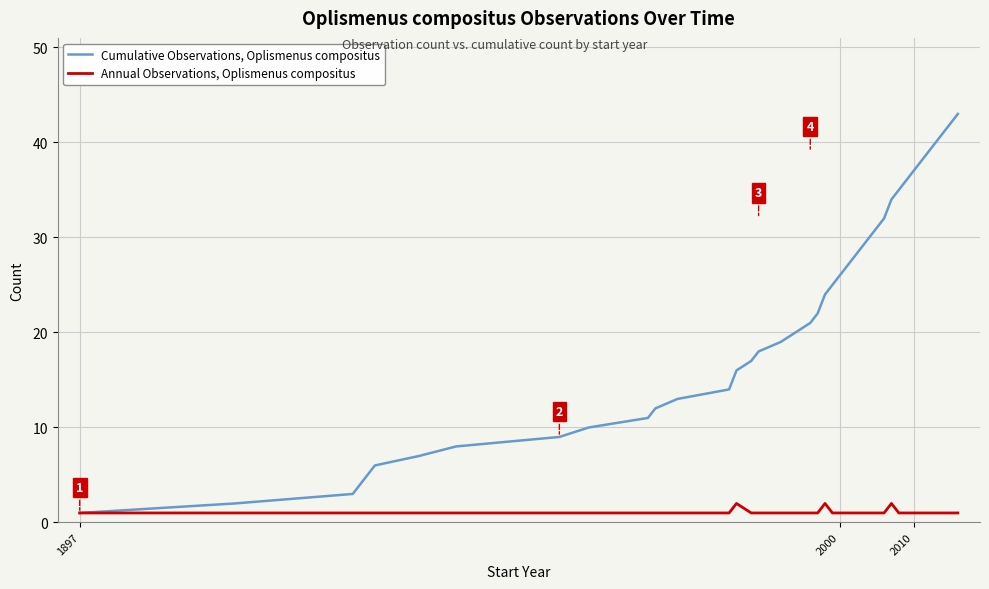

Rank the series by their average value, from highest to lowest.

Cumulative Observations, Oplismenus compositus, Annual Observations, Oplismenus compositus